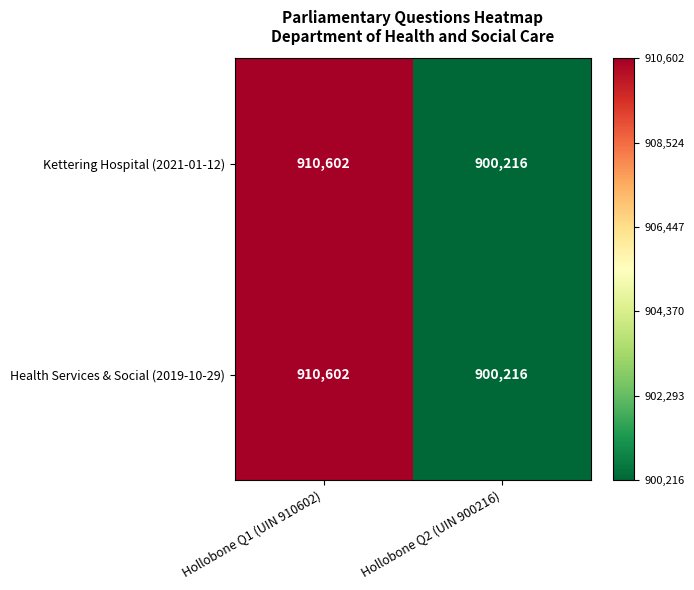

What is the difference between the maximum and minimum values in the Kettering Hospital (2021-01-12) series?

10386